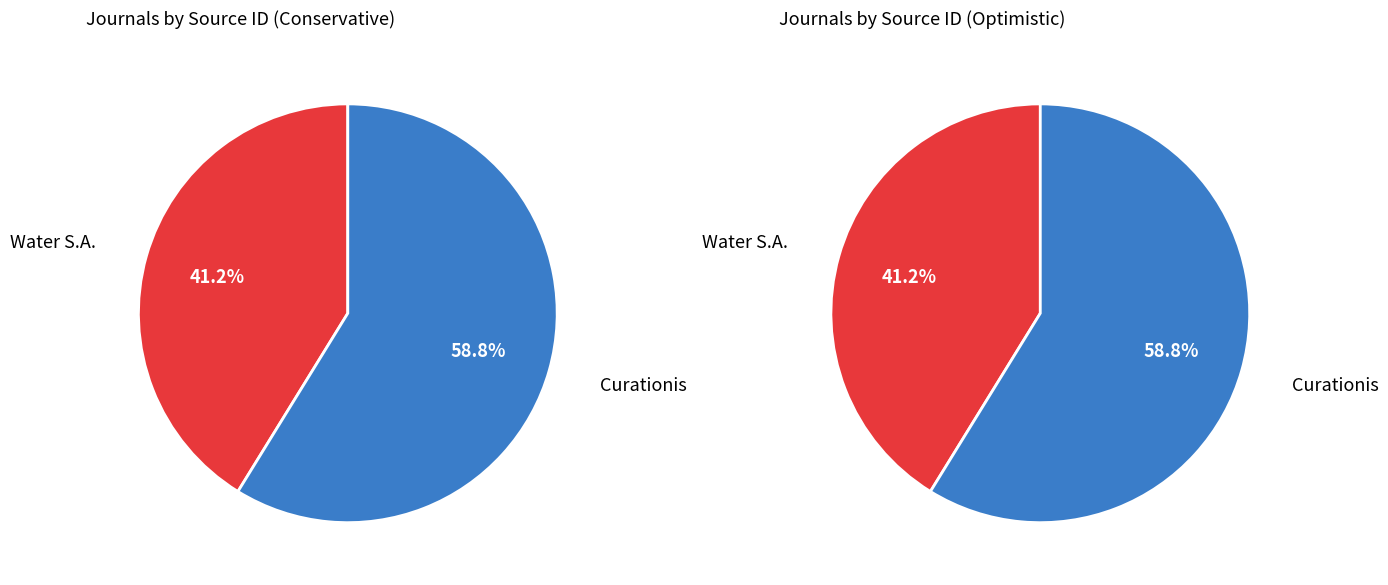

Which slice is the largest?

Curationis